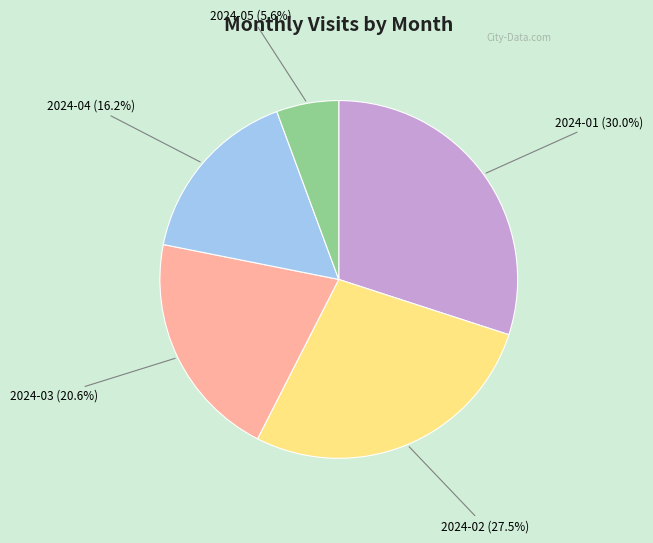

To the nearest percent, what percentage of the pie is 2024-01?

30%